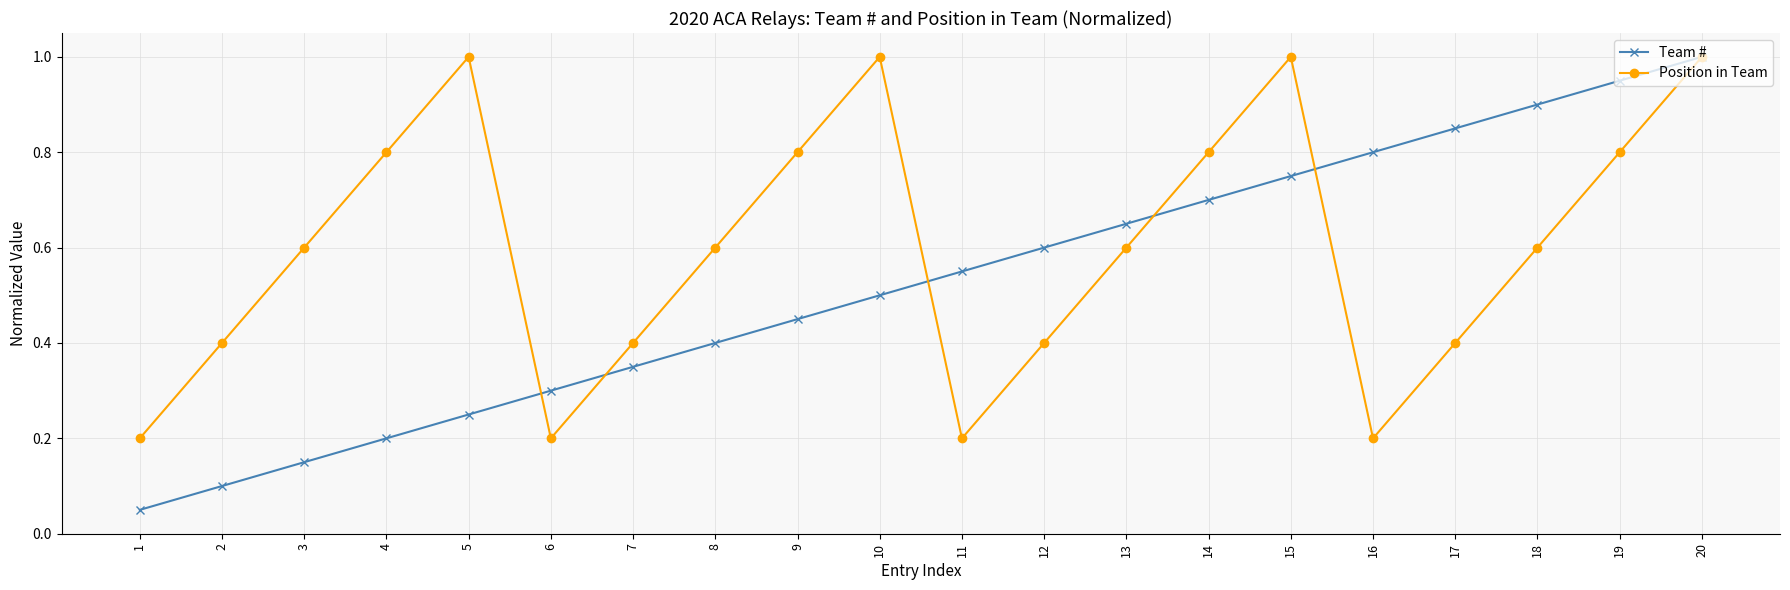

Rank the series by their average value, from lowest to highest.

Team #, Position in Team